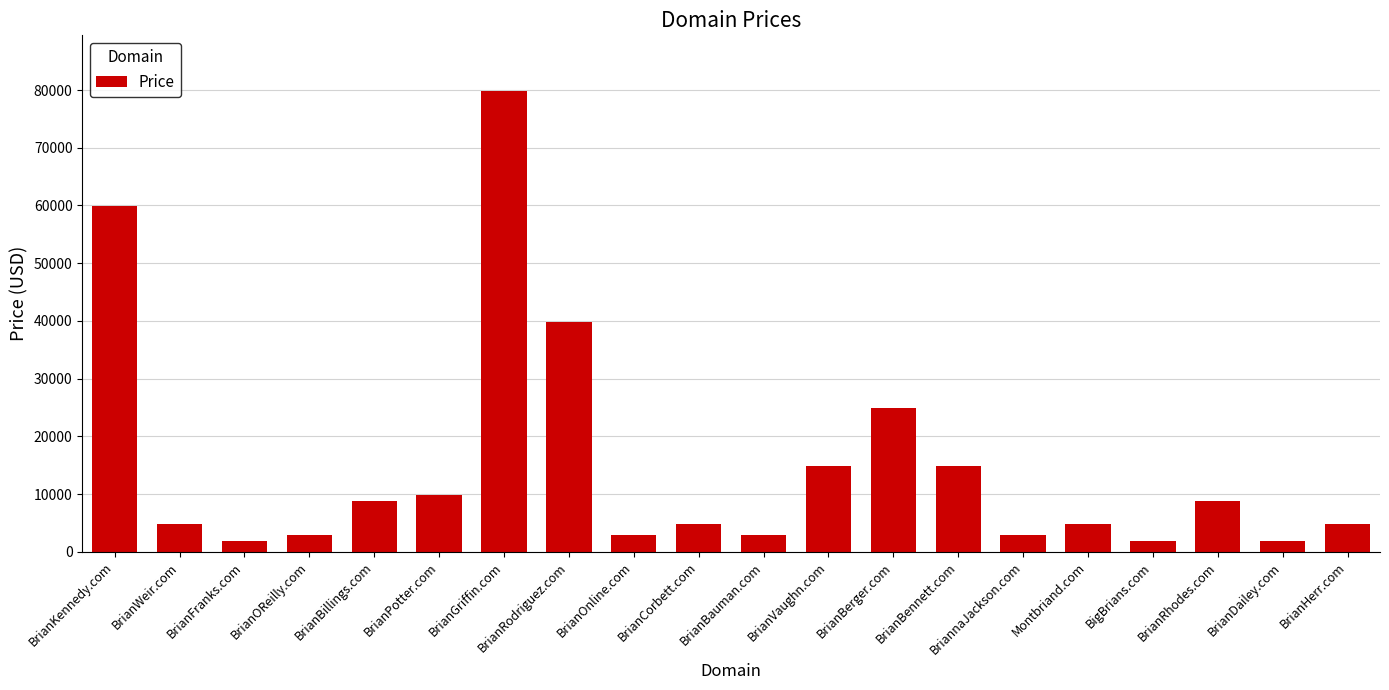

Between BrianGriffin.com and BigBrians.com, which is larger?

BrianGriffin.com